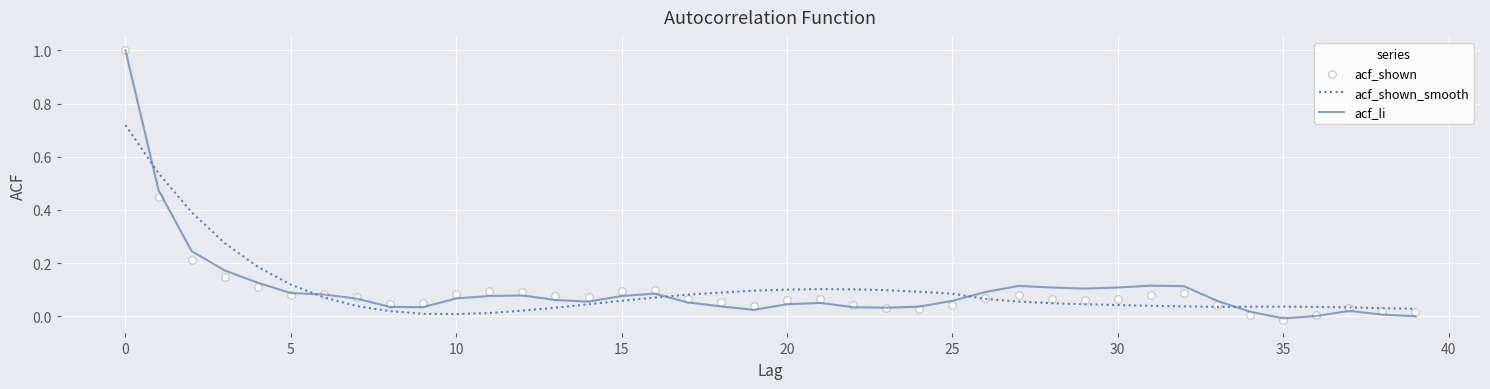

What are all the series names shown in the legend?

acf_shown_smooth, acf_li, acf_shown